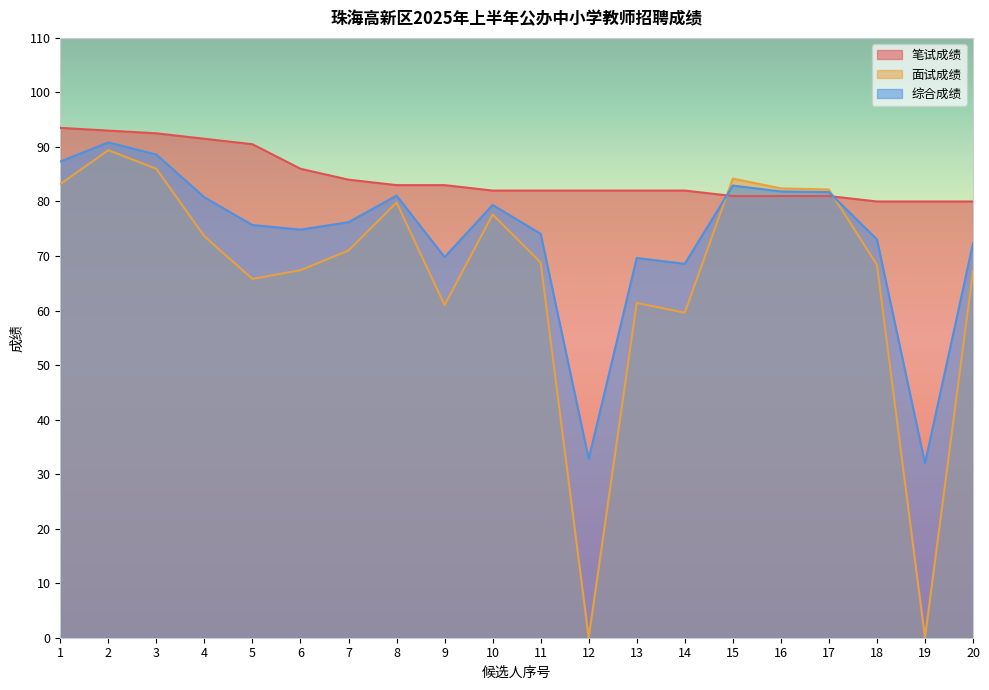

Which series has the largest range (max minus min)?

面试成绩